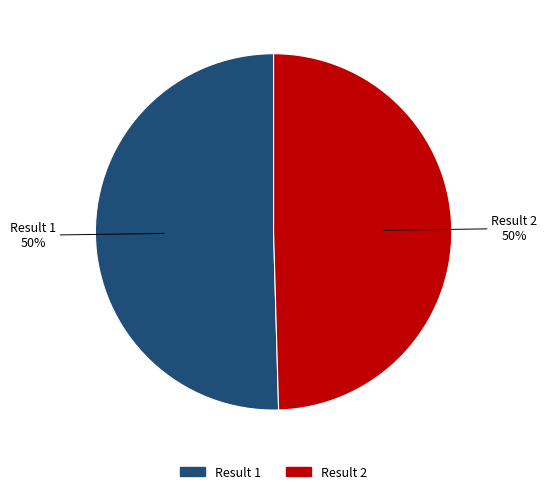

To the nearest percent, what is the average slice percentage?

50%